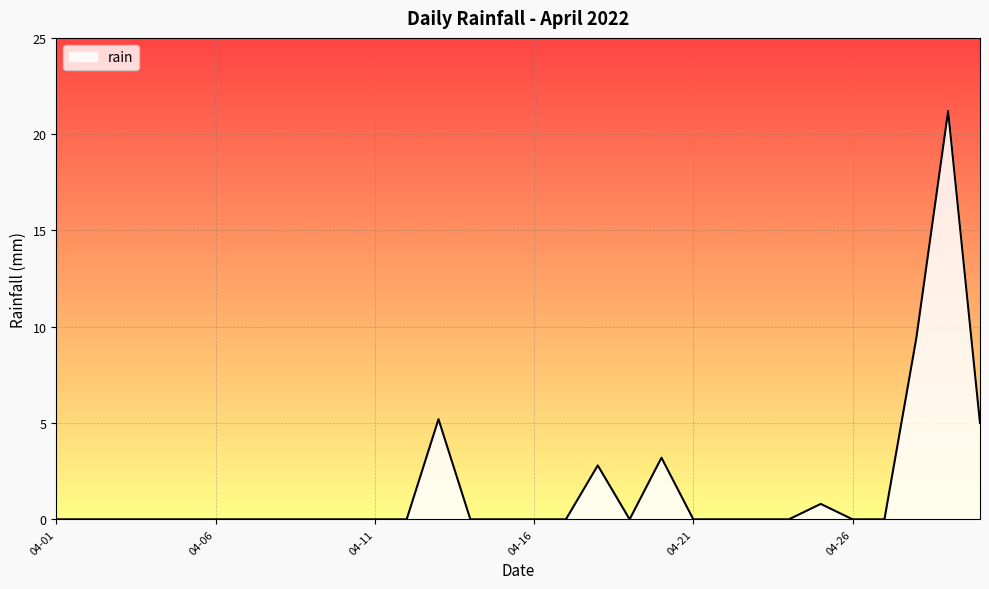

Reading left to right, extract all data points from this chart.

0.0	0.0	0.0	0.0	0.0	0.0	0.0	0.0	0.0	0.0	0.0	0.0	5.2	0.0	0.0	0.0	0.0	2.8	0.0	3.2	0.0	0.0	0.0	0.0	0.8	0.0	0.0	9.4	21.2	5.0